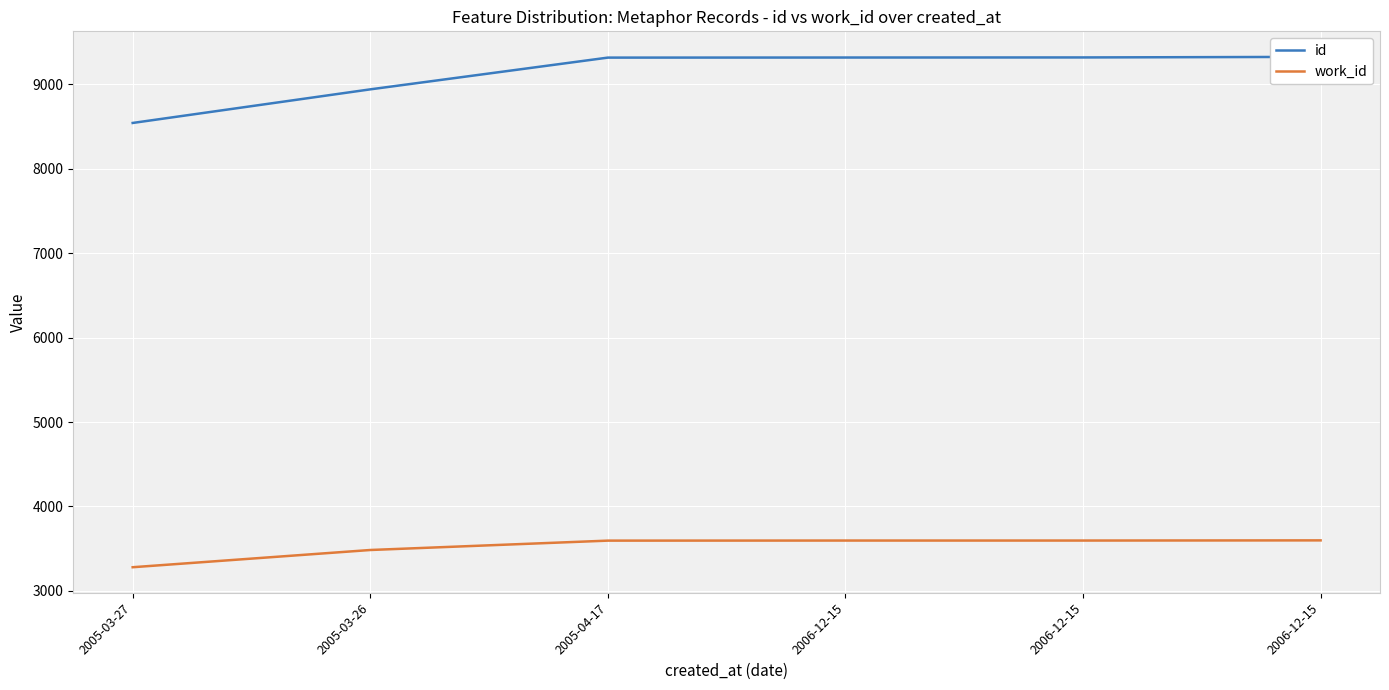

At how many categories does at least one series exceed 6920?

6